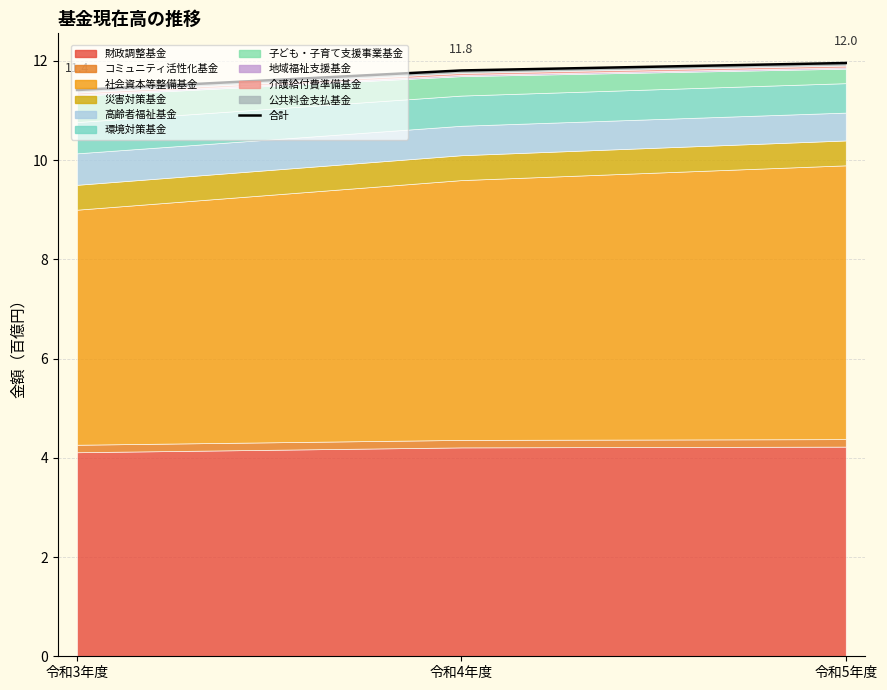

The value at 令和3年度 is 11.4. True or false?

True